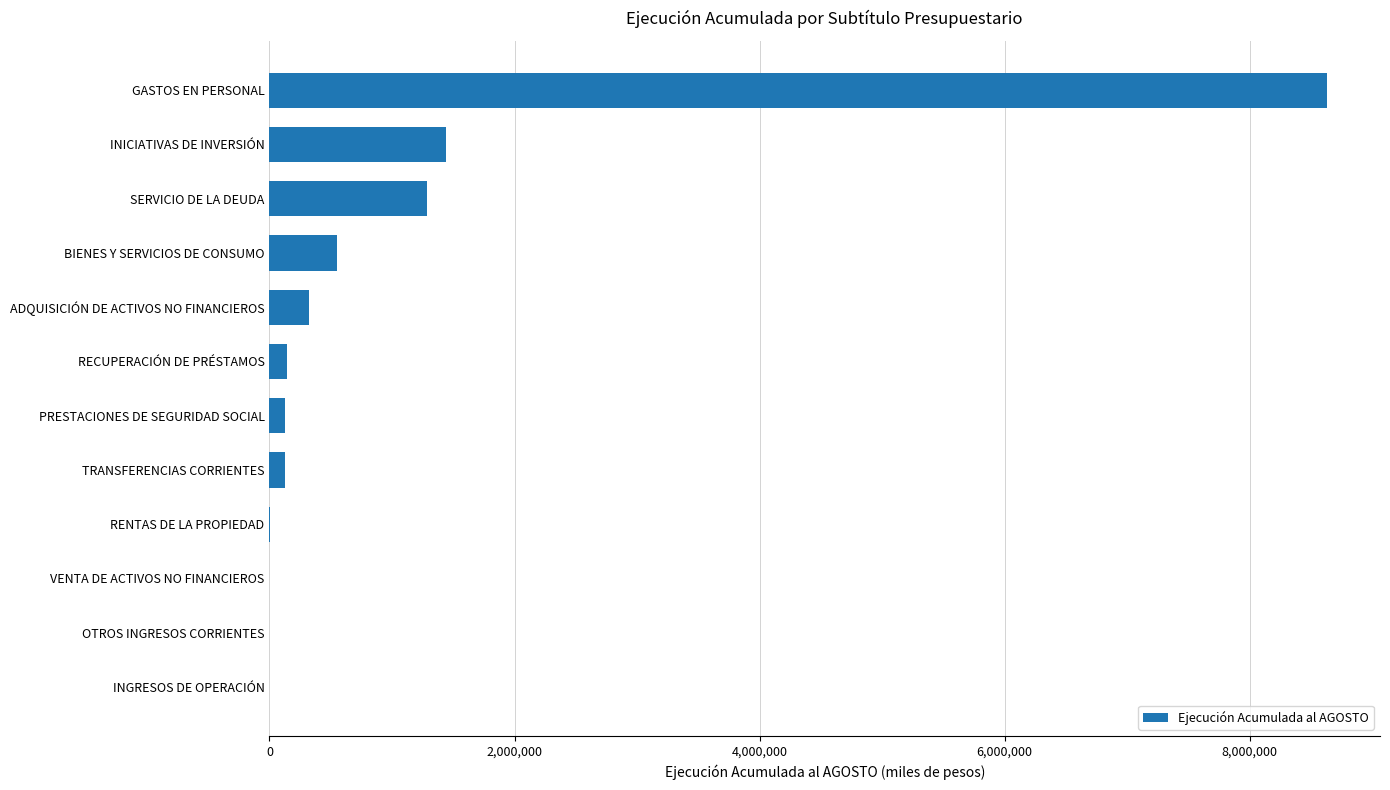

Is it true that the value at SERVICIO DE LA DEUDA is 662451?

False